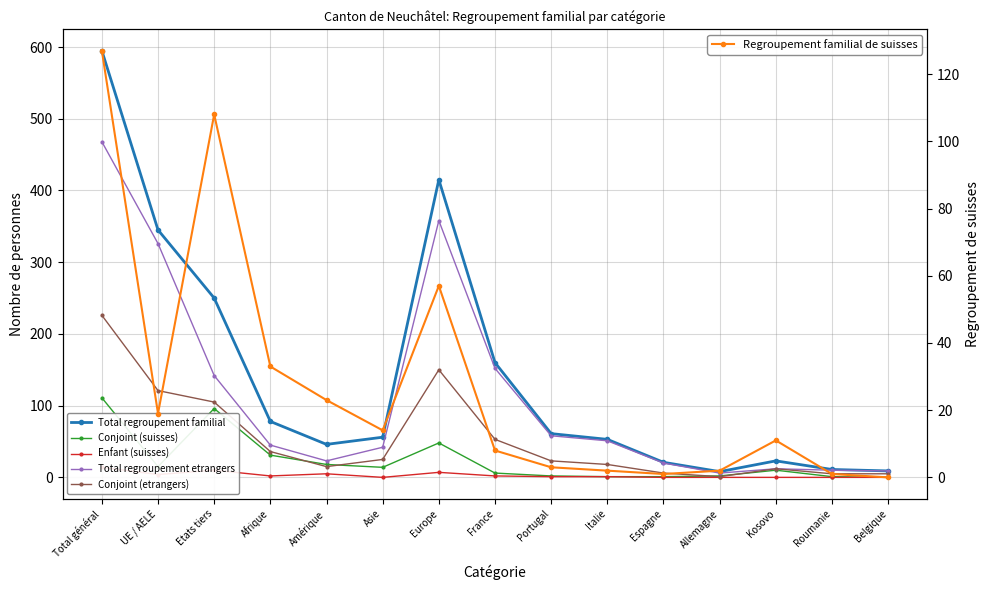

True or false: Regroupement familial de suisses has more than 1 interior local peaks.

True